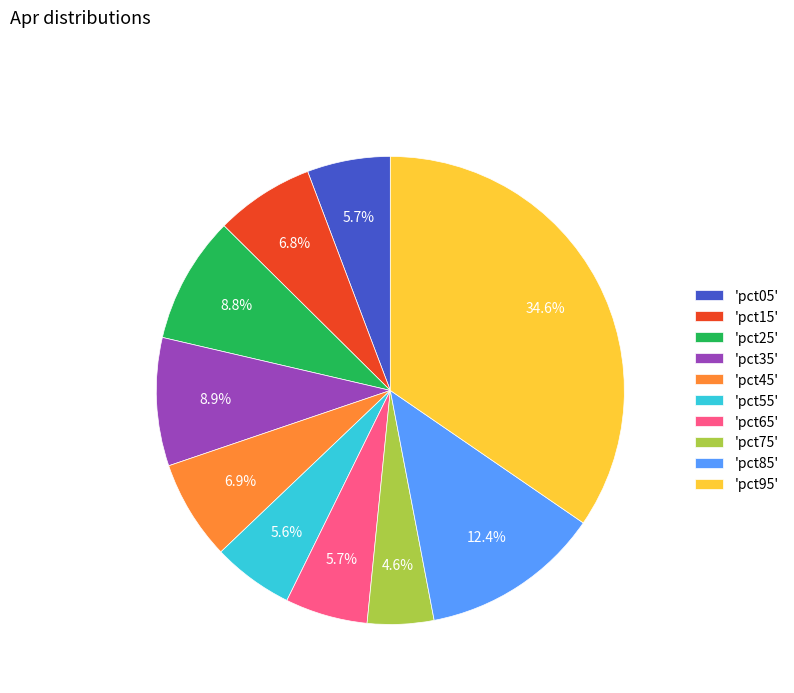

What is the total percentage of 'pct25' and 'pct45'?

15.7%